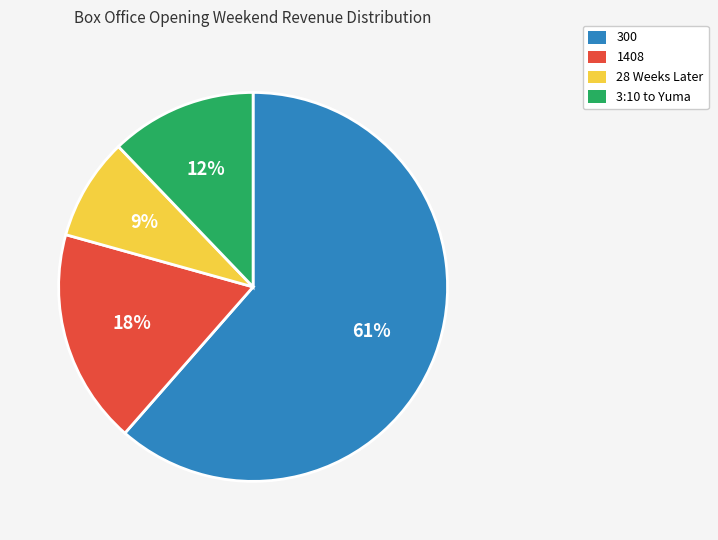

True or false: 28 Weeks Later accounts for 9% of the total.

True